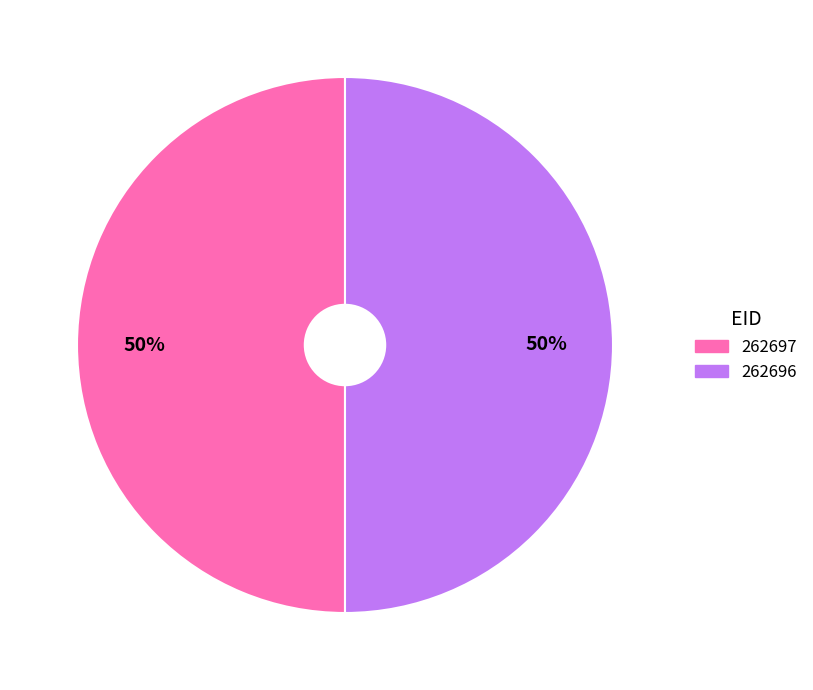

Is the sum of 262697 and 262696 greater than half?

Yes